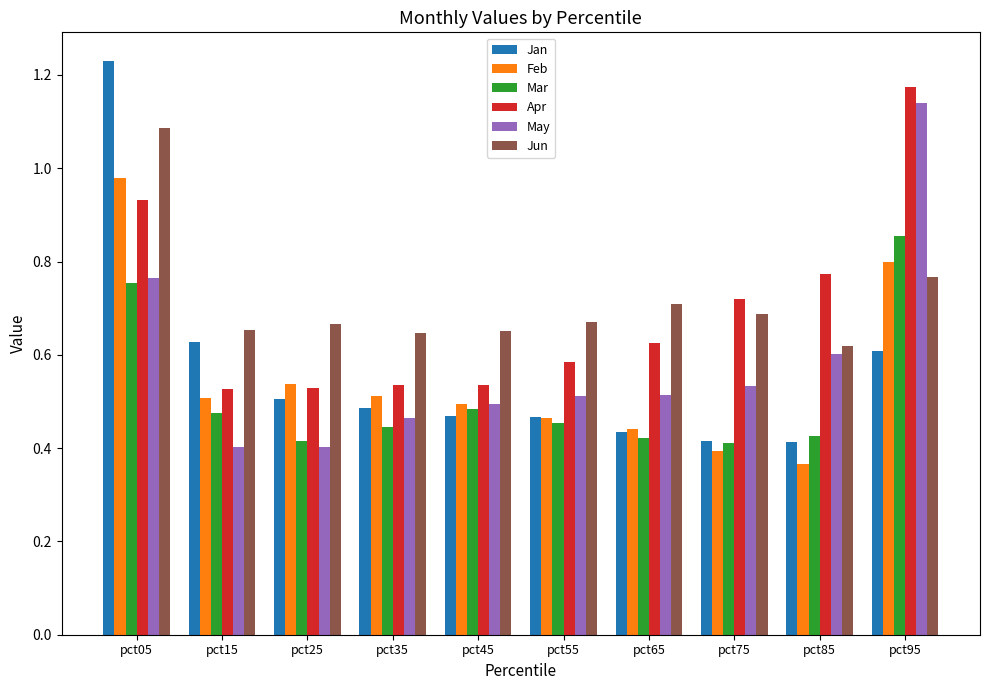

At which category does the chart reach its minimum across all series?

pct85